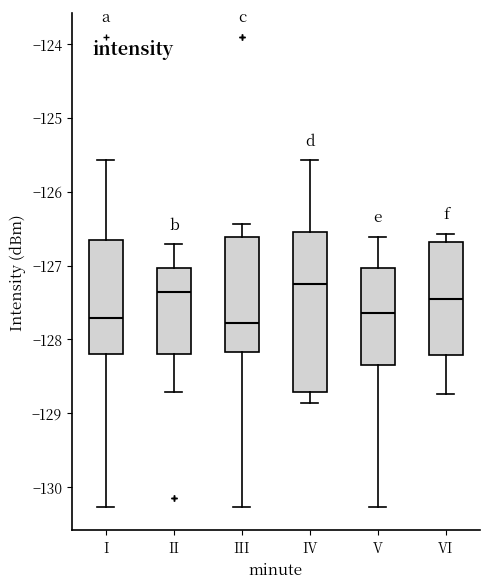

Which box is the tallest, from its lower edge to its upper edge?

IV